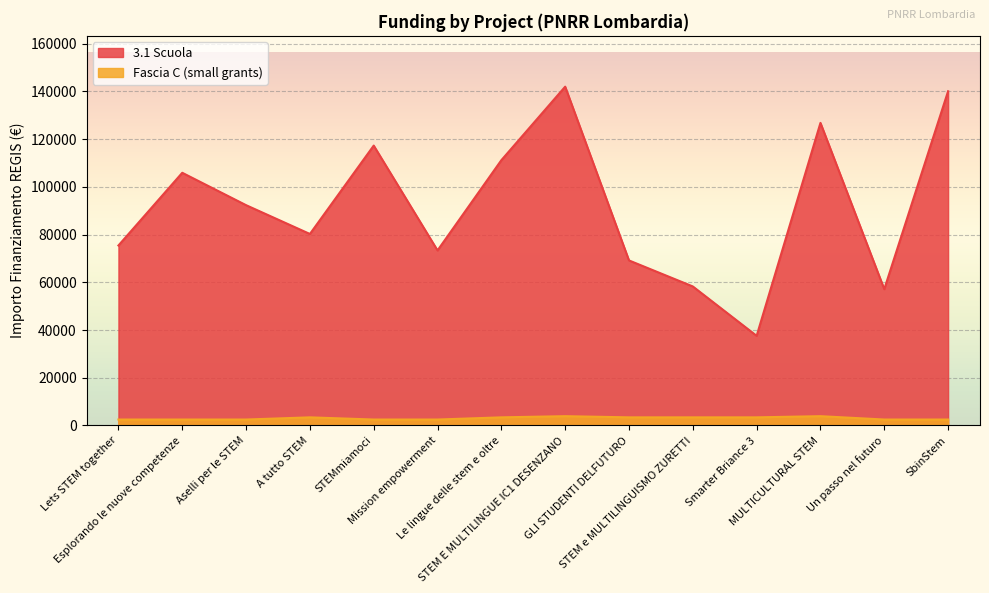

Which series has the largest total across all categories?

3.1 Scuola